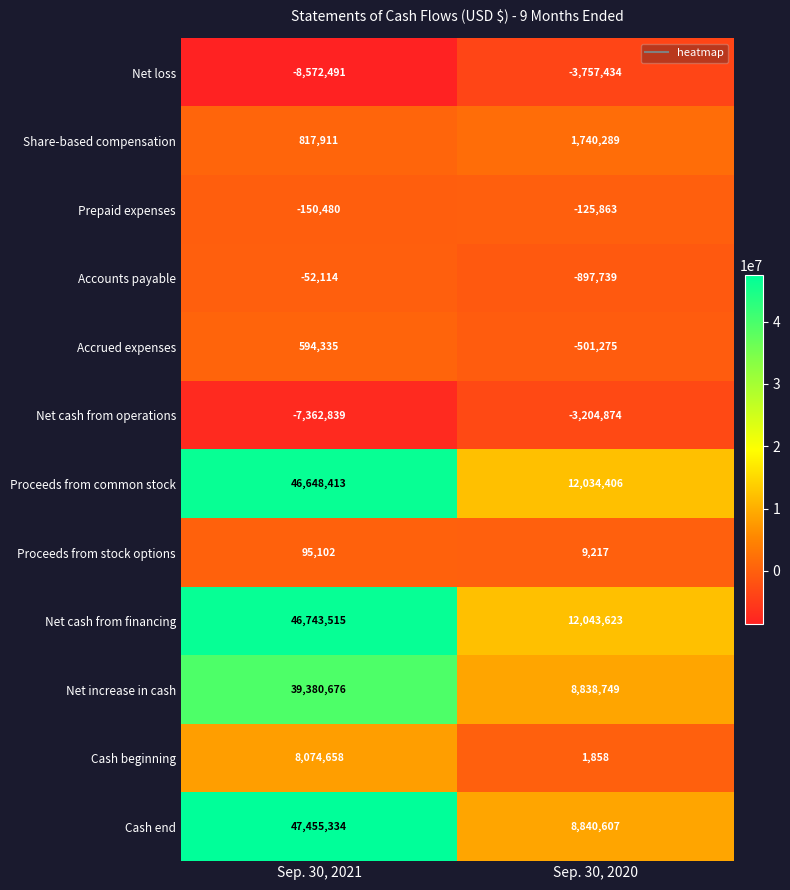

Rank the series by their maximum value, from highest to lowest.

Cash end, Net cash from financing, Proceeds from common stock, Net increase in cash, Cash beginning, Share-based compensation, Accrued expenses, Proceeds from stock options, Accounts payable, Prepaid expenses, Net cash from operations, Net loss